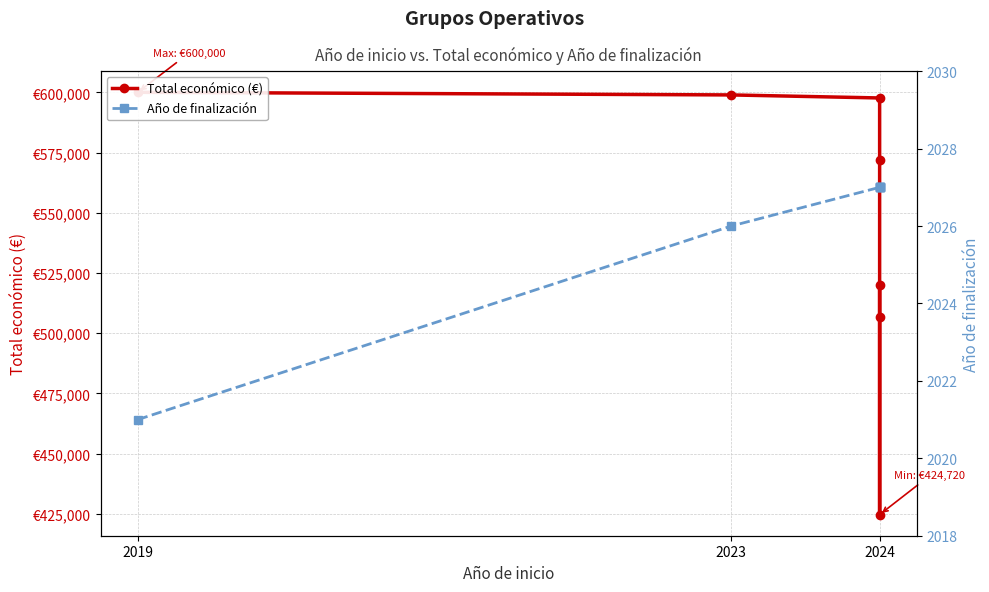

Where does the Total económico (€) series first go above 571965?

2019